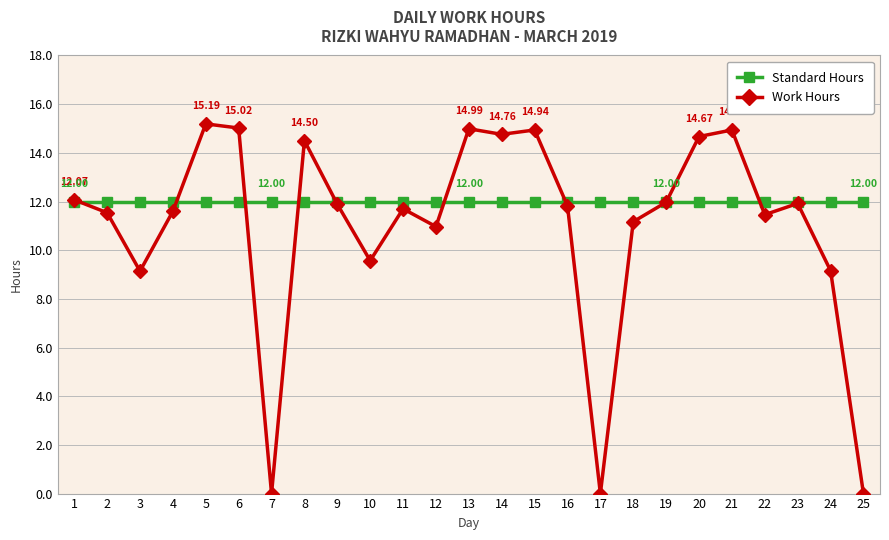

Is this an area chart (filled region under the line)?

No